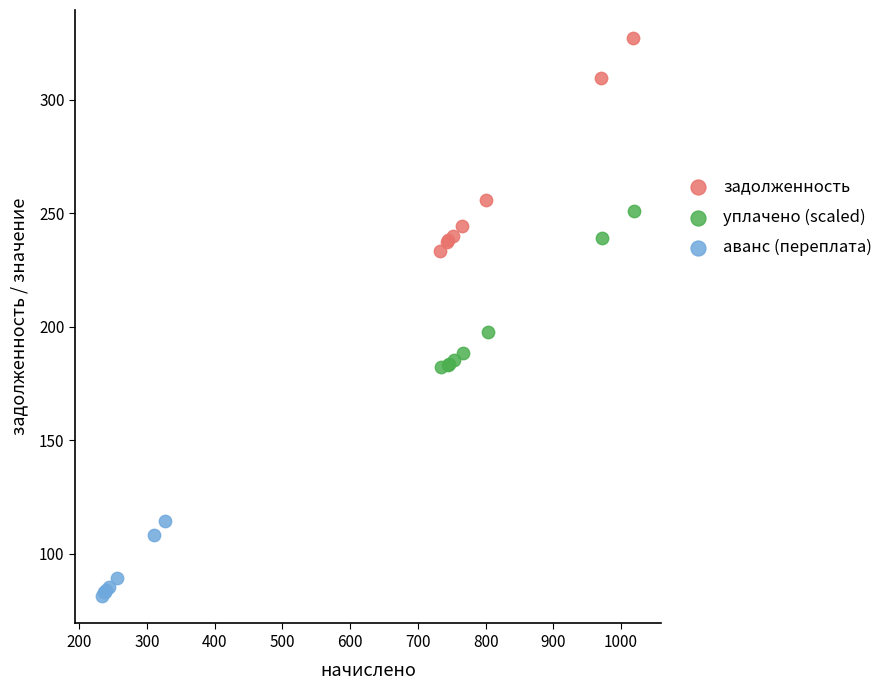

Which series has the widest spread of Y values?

задолженность